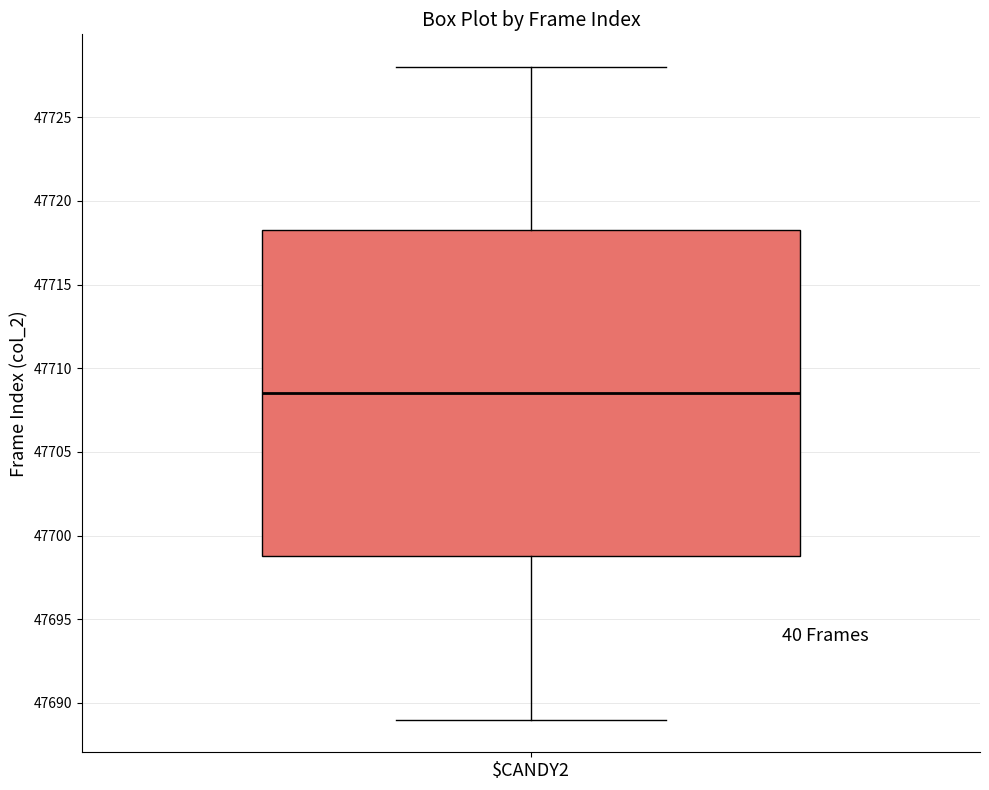

Transcribe this box plot: give where the median line is, the range the box spans, and where the two whiskers end, as read against the y-axis. The values are not printed on the chart, so give them approximately, as read against the axis.

median 47708.5, box 47699.0 to 47718.5, whiskers 47689.0 to 47728.0